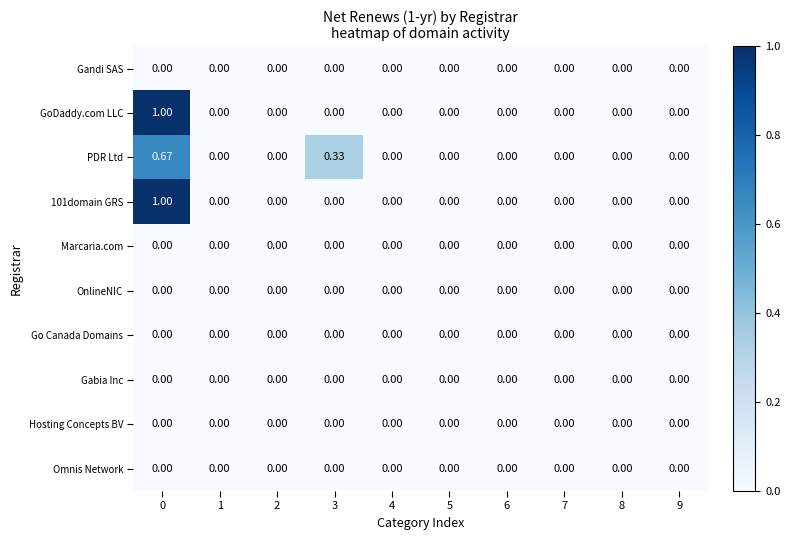

Which series changed the most between 3 and 8?

PDR Ltd